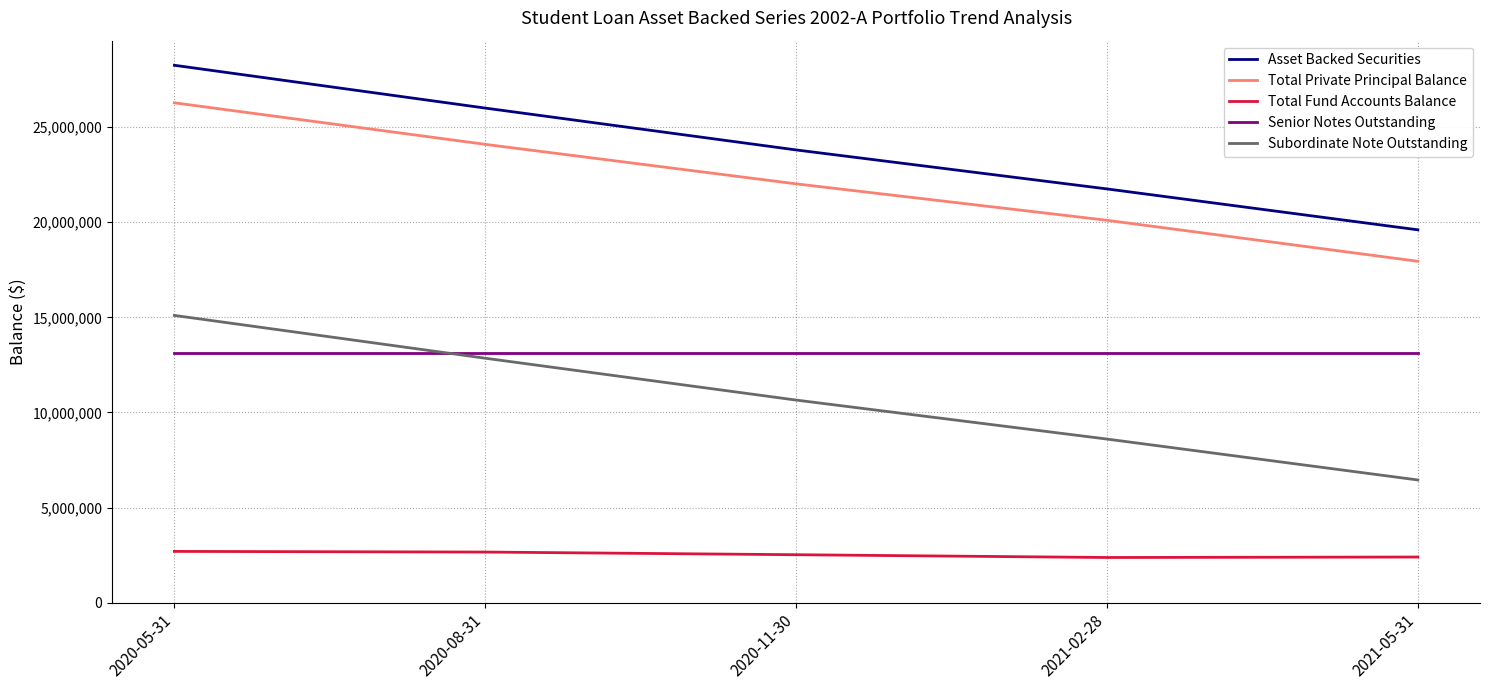

The value of Total Private Principal Balance at 2020-05-31 is 26277312.0. True or false?

True